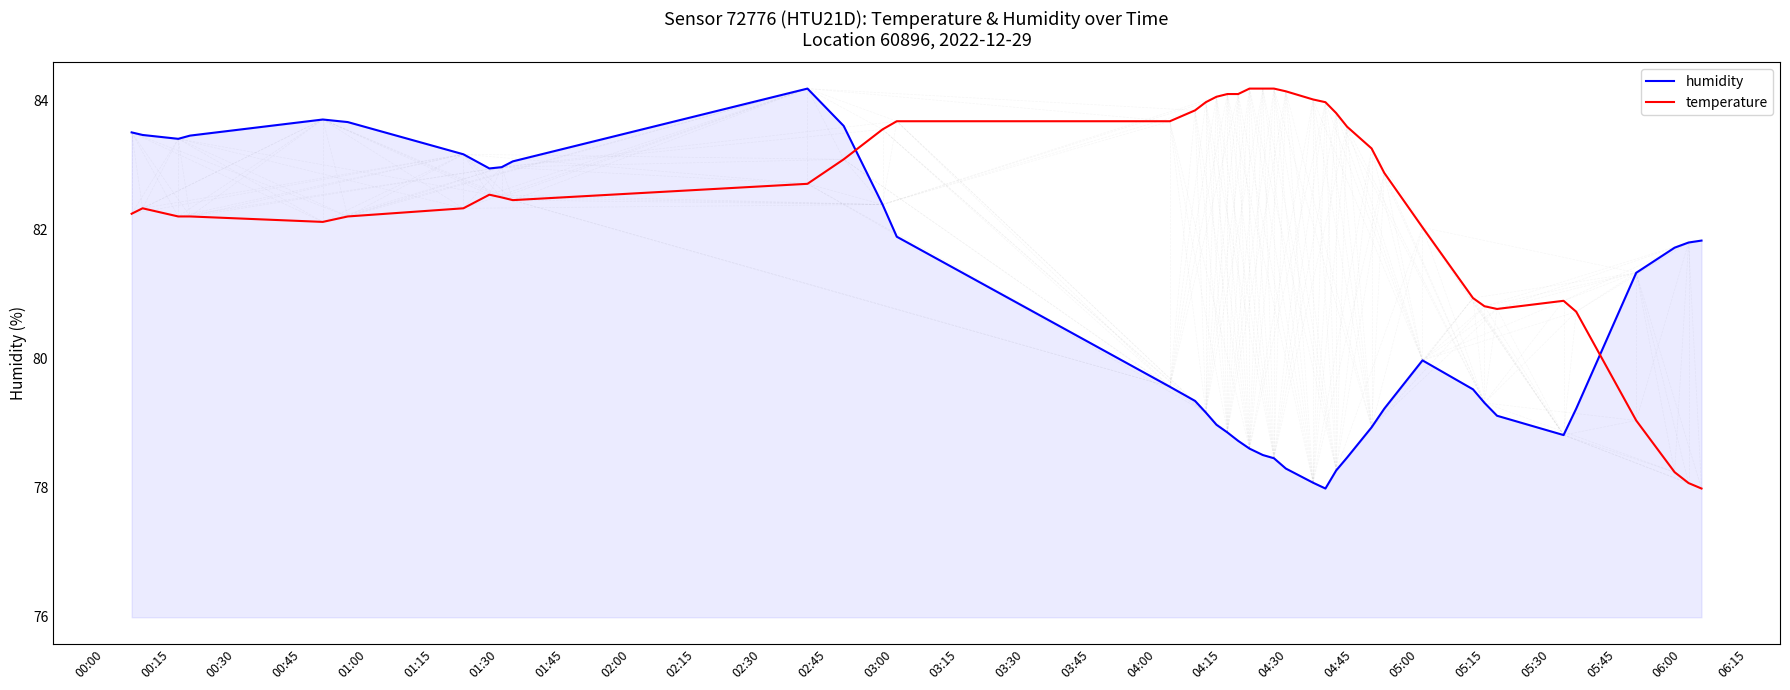

At how many categories does at least one series exceed 81?

35